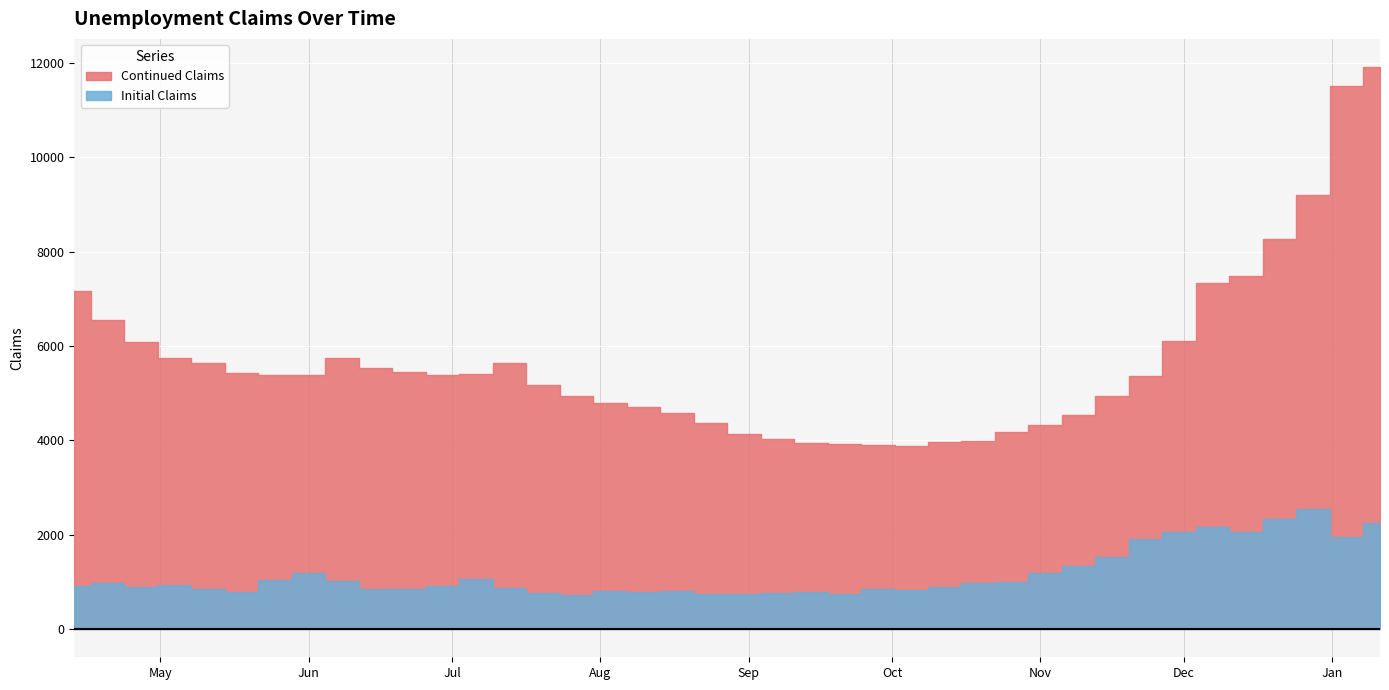

Is it true that Continued Claims equals 8752 at 2024-06-01?

False